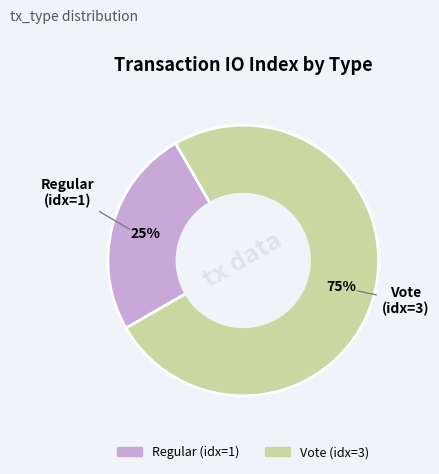

Do Vote and Regular together represent more than half of the pie?

Yes